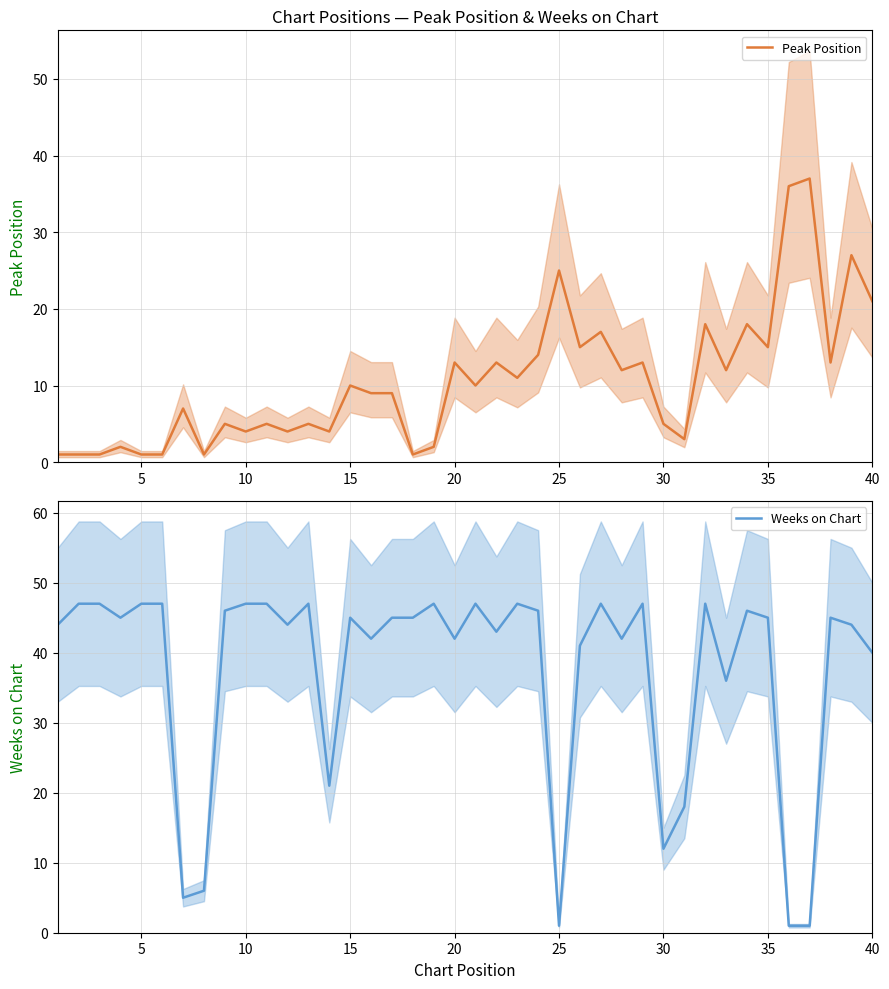

The Peak Position series shows 5 at 30. True or false?

True